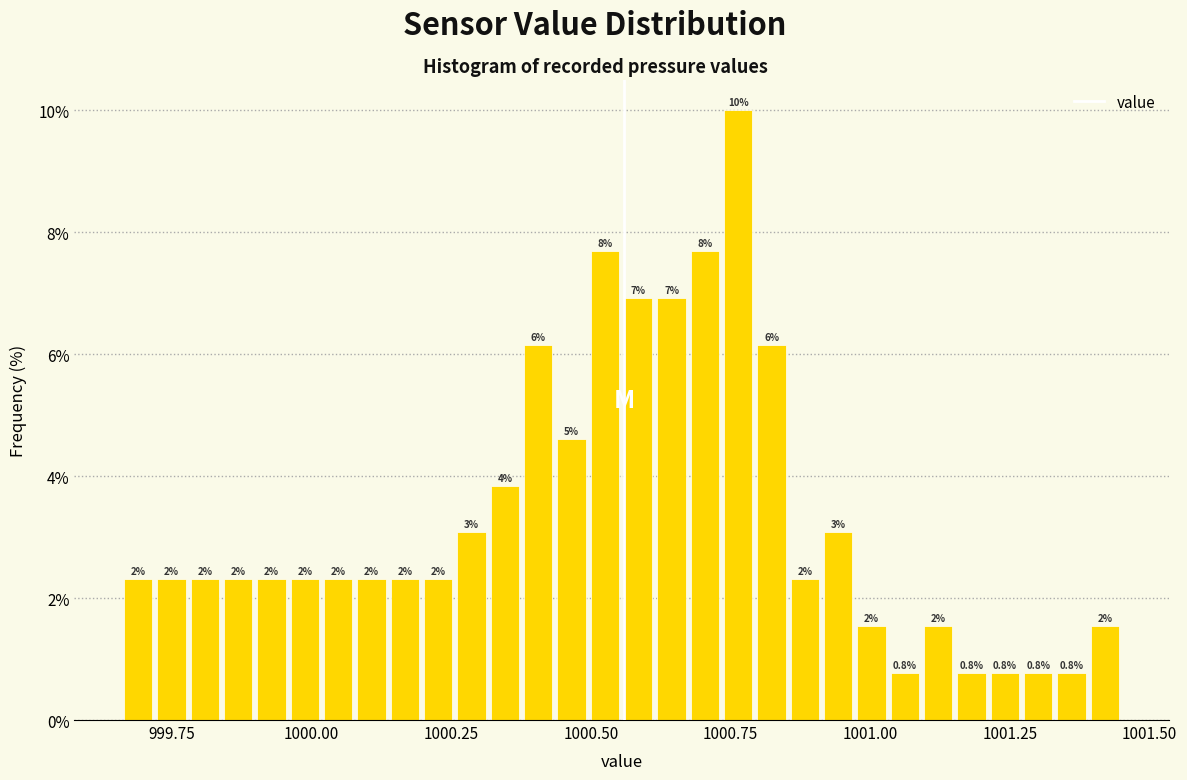

Around what value on the x-axis is the tallest bar? Give the approximate position of its centre, as read against the axis.

1000.75